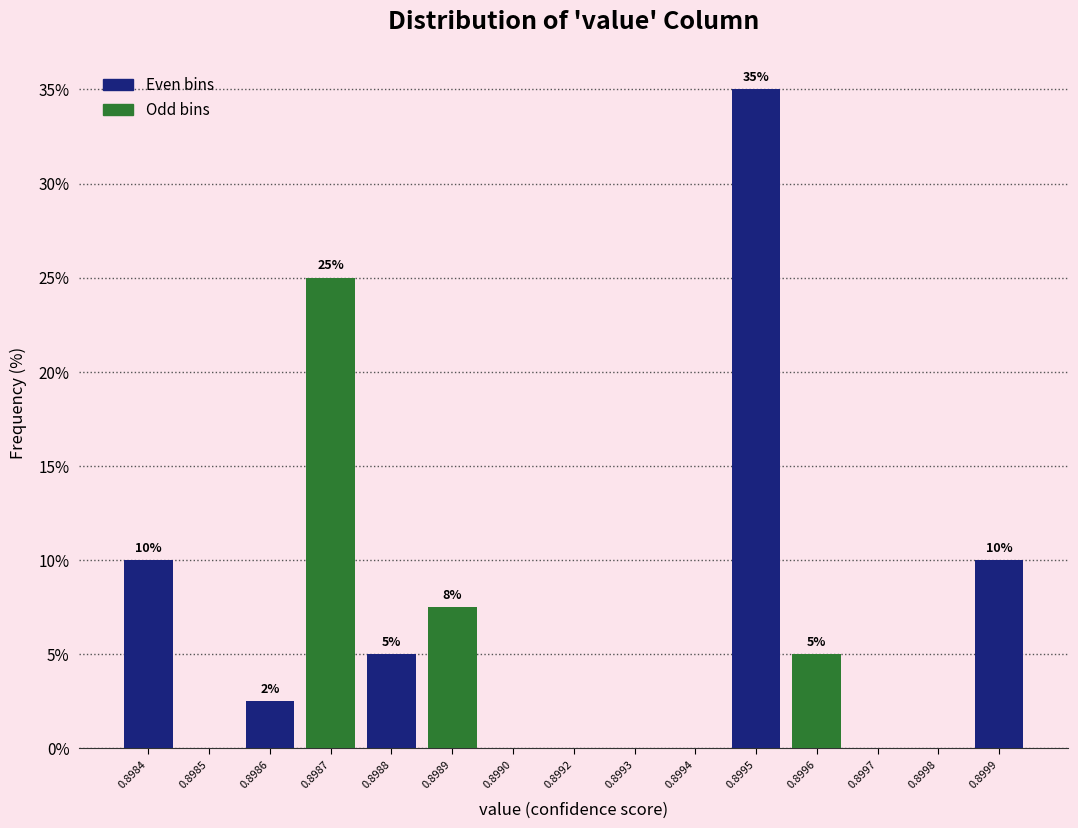

Which category has the highest value across all series?

0.8995